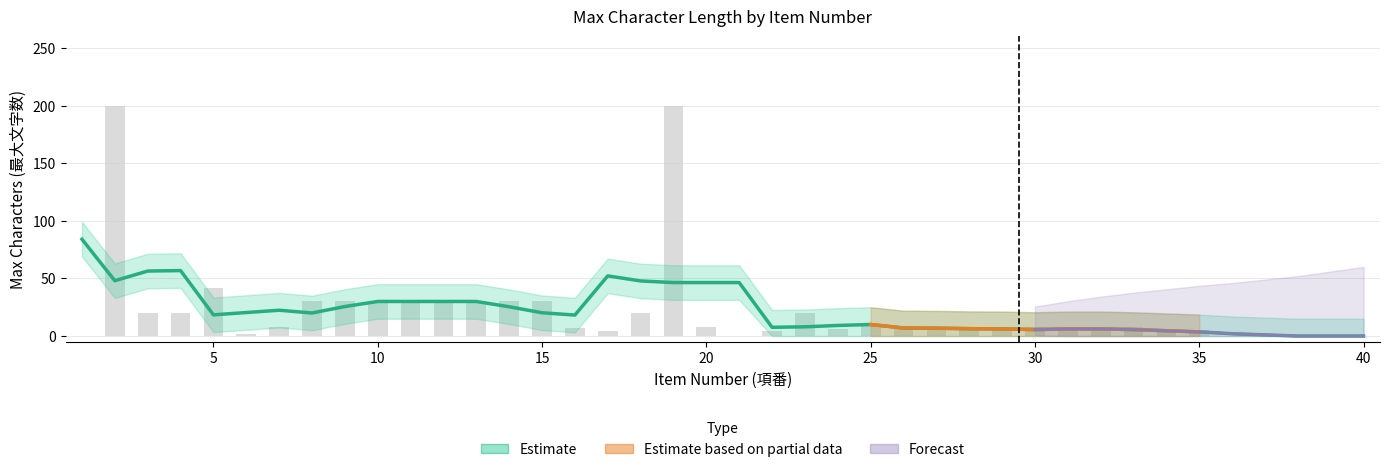

What is the difference between the highest and lowest values at 19?

200